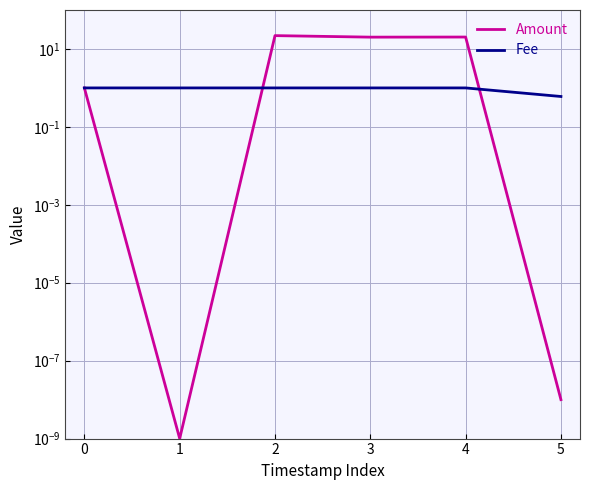

Between which two adjacent categories do Fee and Amount first intersect?

1 and 2